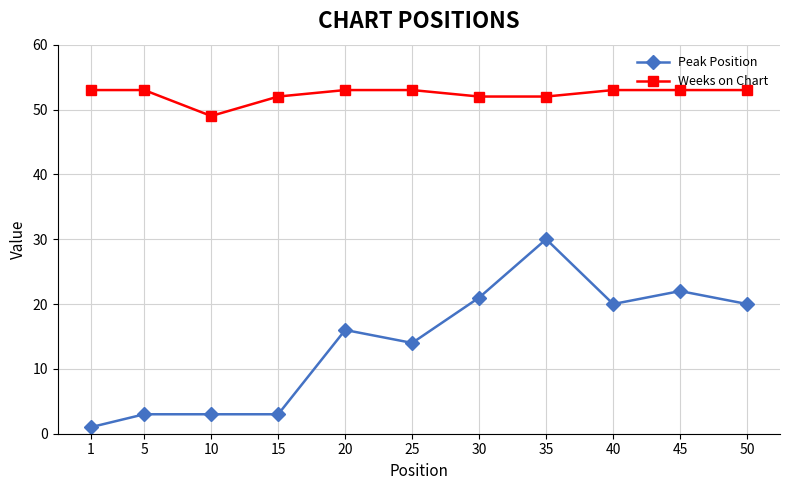

The Peak Position series shows 5 at 15. True or false?

False